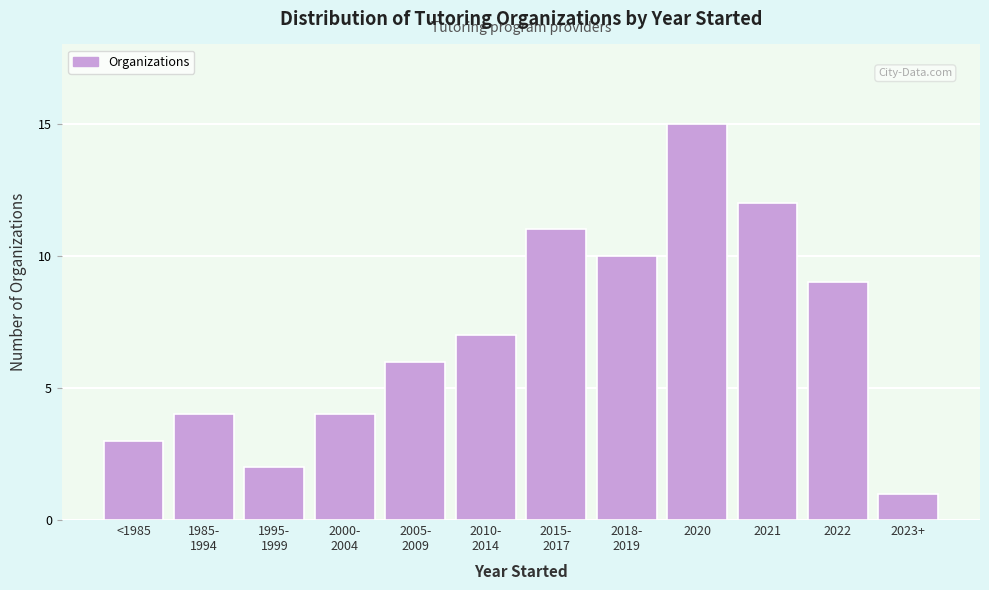

Reading left to right, extract all data points from this chart.

3	4	2	4	6	7	11	10	15	12	9	1